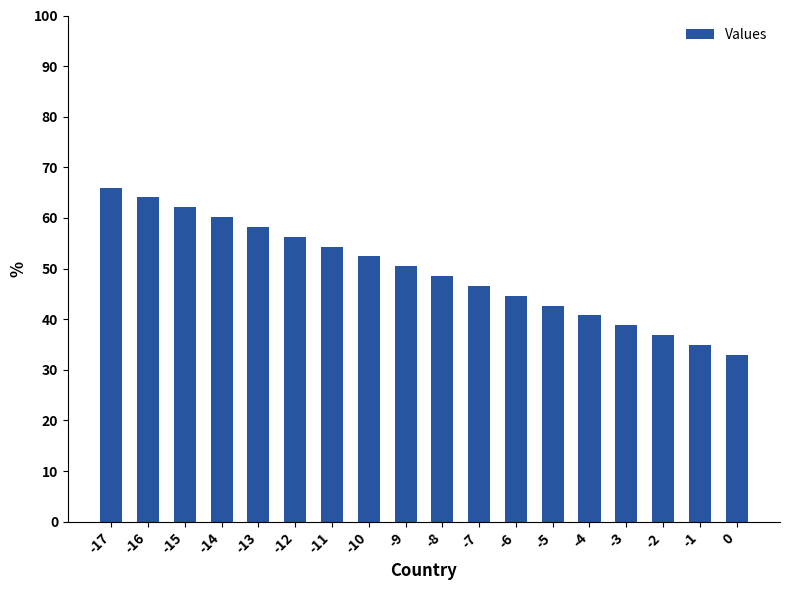

Reading left to right, list all the values displayed in this chart.

66.0	64.1	62.1	60.2	58.2	56.3	54.4	52.4	50.5	48.5	46.6	44.6	42.7	40.8	38.8	36.9	34.9	33.0